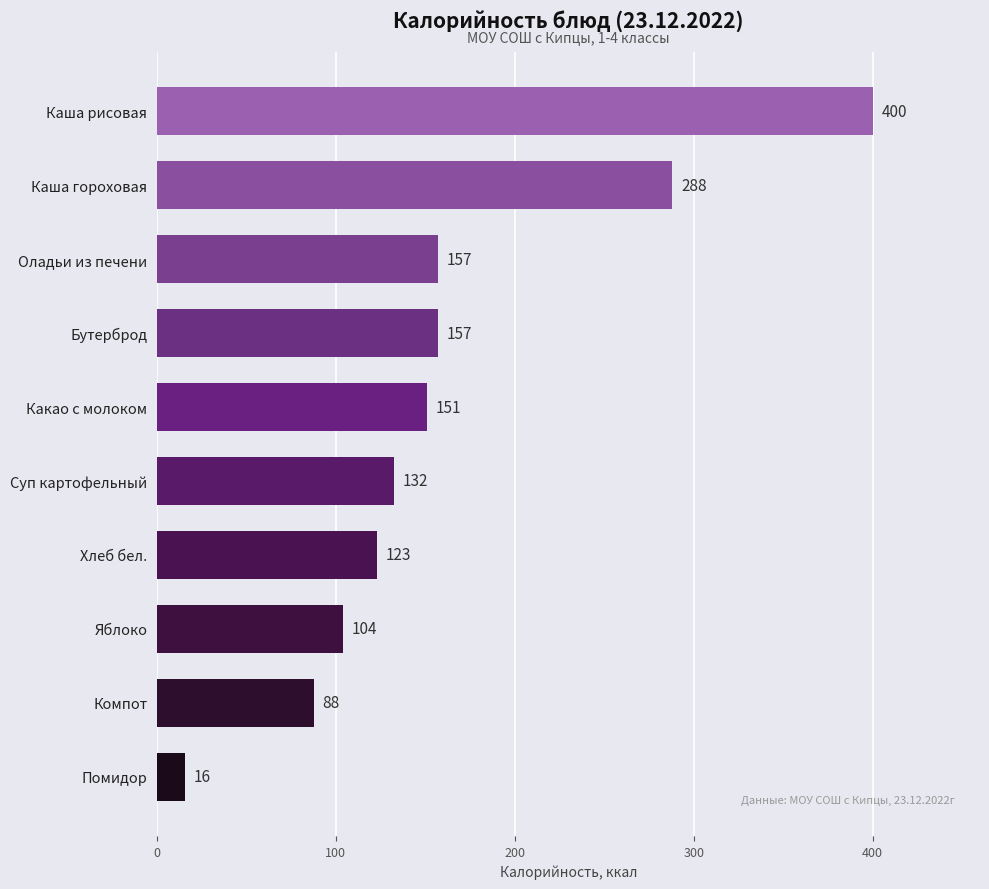

Approximately how many times larger is the value at Оладьи из печени compared to Бутерброд?

1.0